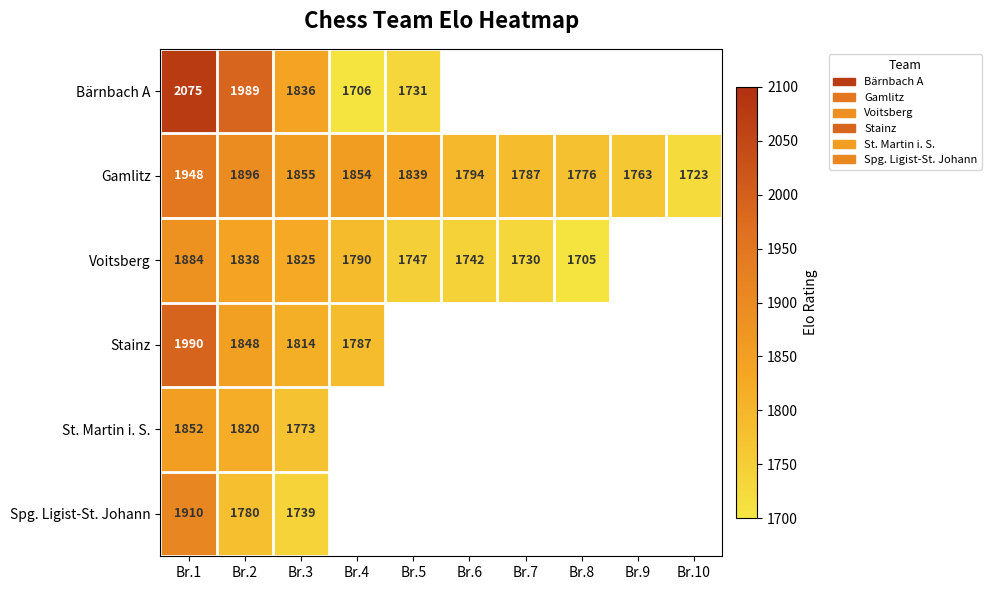

What is the total value across all series at Br.1?

11659